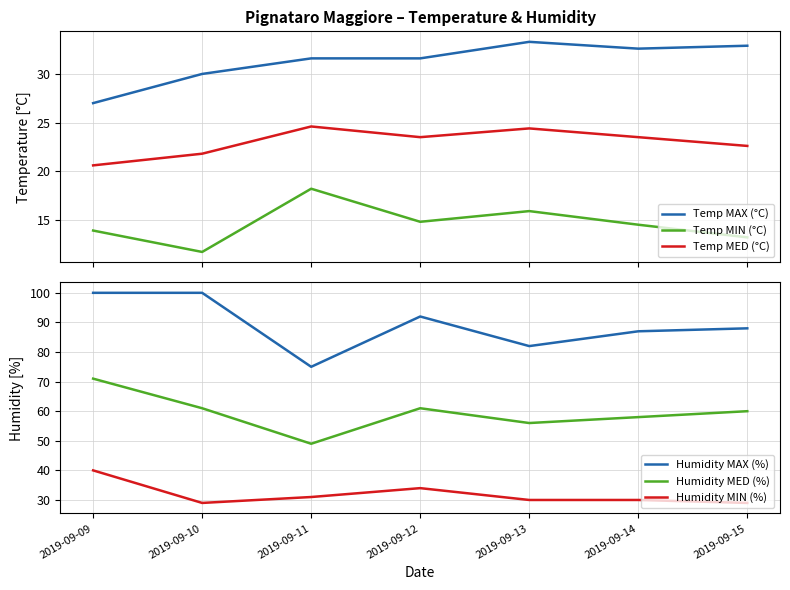

Reading right to left, list all the values displayed in this chart.

Temp MAX (°C): 2019-09-15=32.9	2019-09-14=32.6	2019-09-13=33.3	2019-09-12=31.6	2019-09-11=31.6	2019-09-10=30.0	2019-09-09=27.0
Temp MIN (°C): 2019-09-15=13.2	2019-09-14=14.5	2019-09-13=15.9	2019-09-12=14.8	2019-09-11=18.2	2019-09-10=11.7	2019-09-09=13.9
Temp MED (°C): 2019-09-15=22.6	2019-09-14=23.5	2019-09-13=24.4	2019-09-12=23.5	2019-09-11=24.6	2019-09-10=21.8	2019-09-09=20.6
Humidity MAX (%): 2019-09-15=88.0	2019-09-14=87.0	2019-09-13=82.0	2019-09-12=92.0	2019-09-11=75.0	2019-09-10=100.0	2019-09-09=100.0
Humidity MED (%): 2019-09-15=60.0	2019-09-14=58.0	2019-09-13=56.0	2019-09-12=61.0	2019-09-11=49.0	2019-09-10=61.0	2019-09-09=71.0
Humidity MIN (%): 2019-09-15=29.0	2019-09-14=30.0	2019-09-13=30.0	2019-09-12=34.0	2019-09-11=31.0	2019-09-10=29.0	2019-09-09=40.0